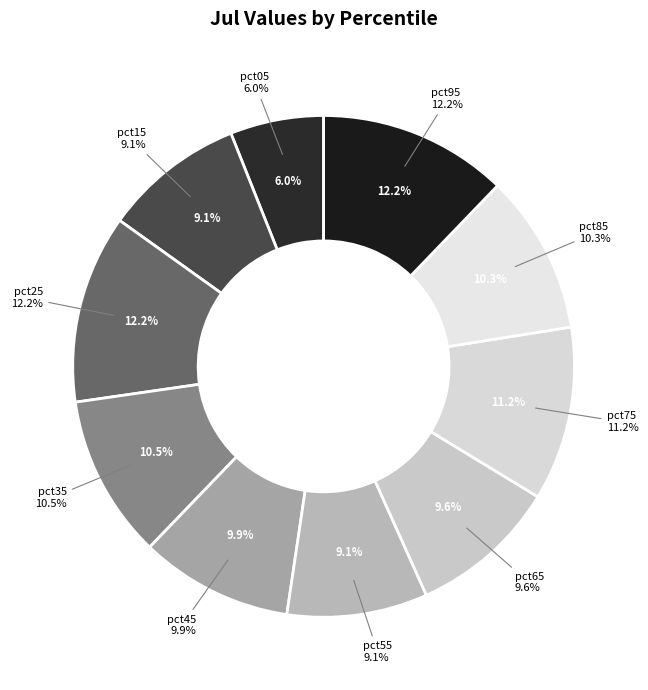

How many slices are in this pie chart?

10